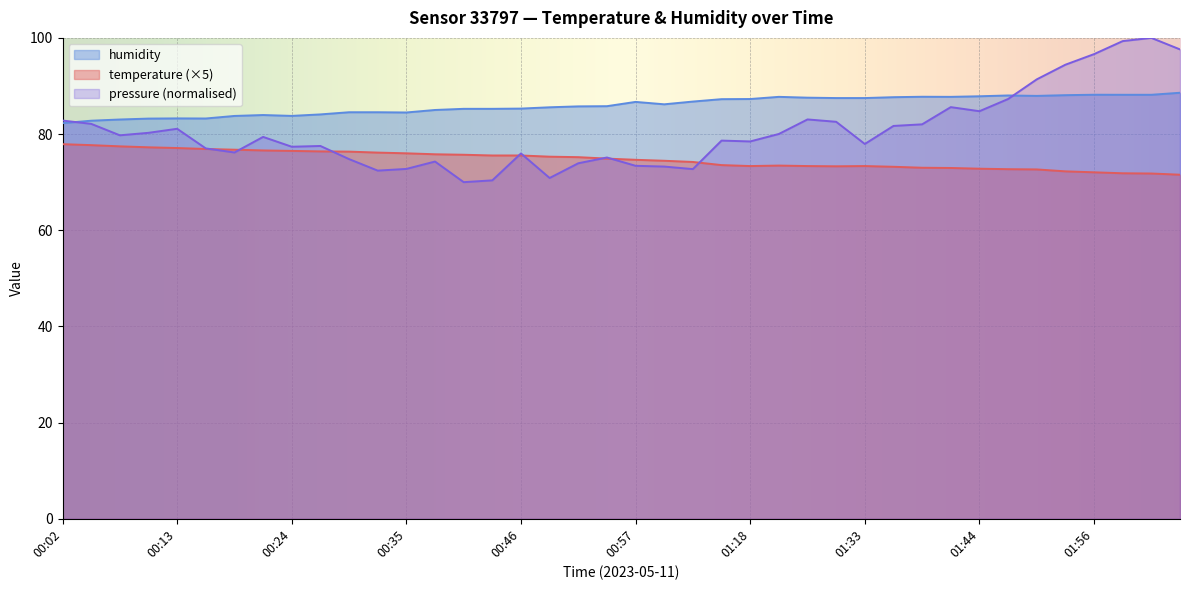

What is the label of the 7th point from the left?

00:18